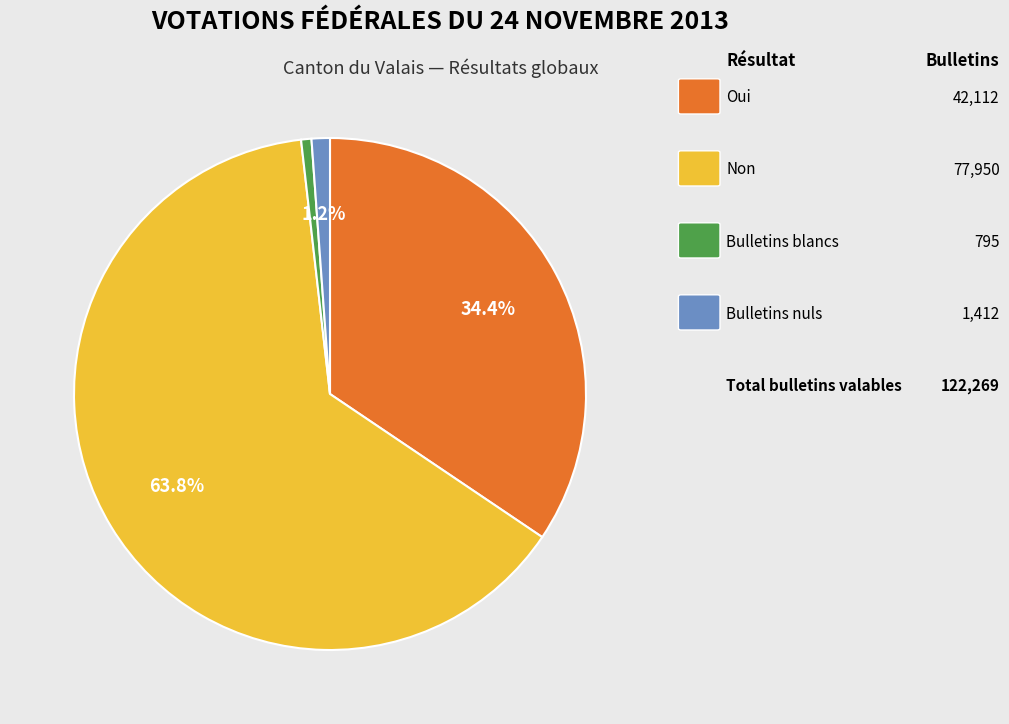

Is there a majority slice in this chart?

Yes